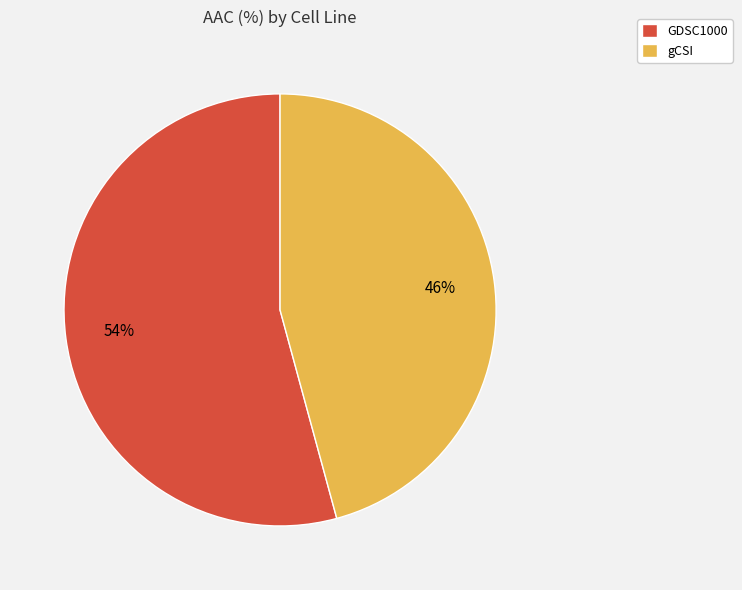

True or false: GDSC1000 accounts for 54% of the total.

True